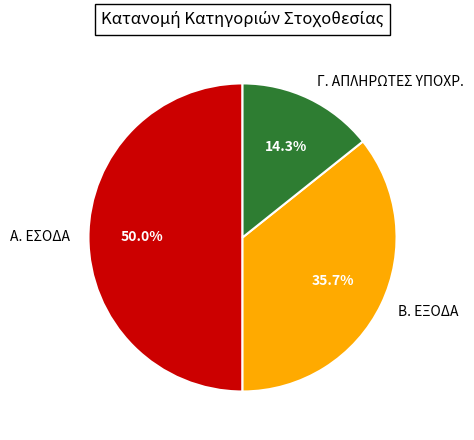

Is Γ. ΑΠΛΗΡΩΤΕΣ ΥΠΟΧΡ. the majority of the pie?

No